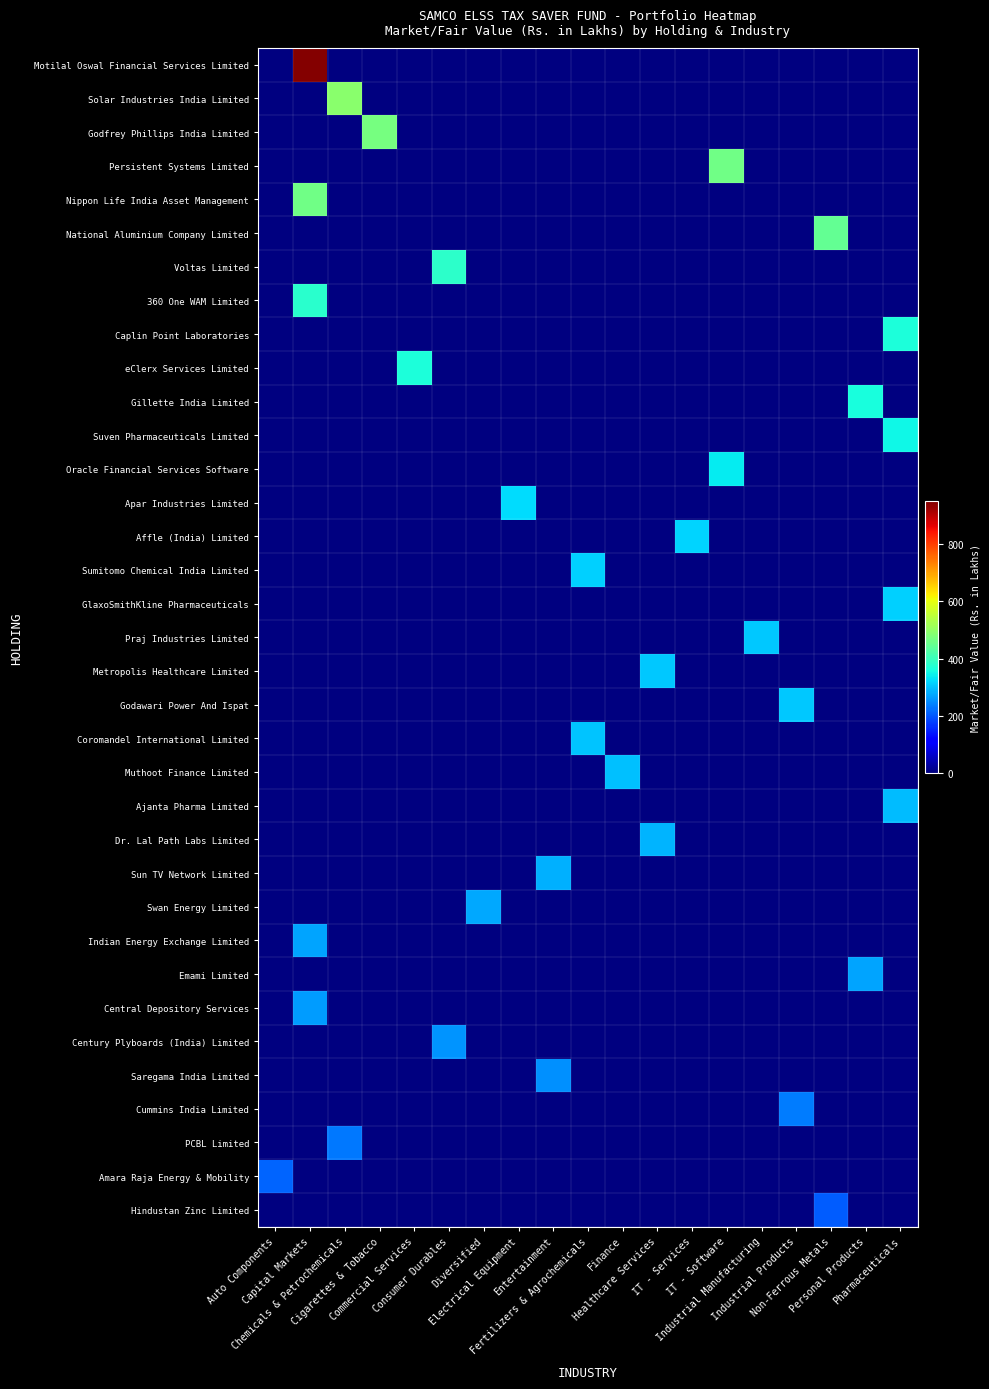

At which category does the chart reach its peak across all series?

Capital Markets